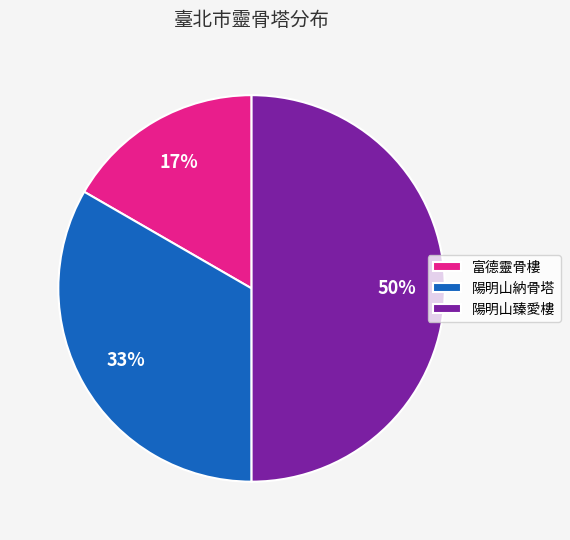

Is the sum of 陽明山臻愛樓 and 陽明山納骨塔 greater than half?

Yes